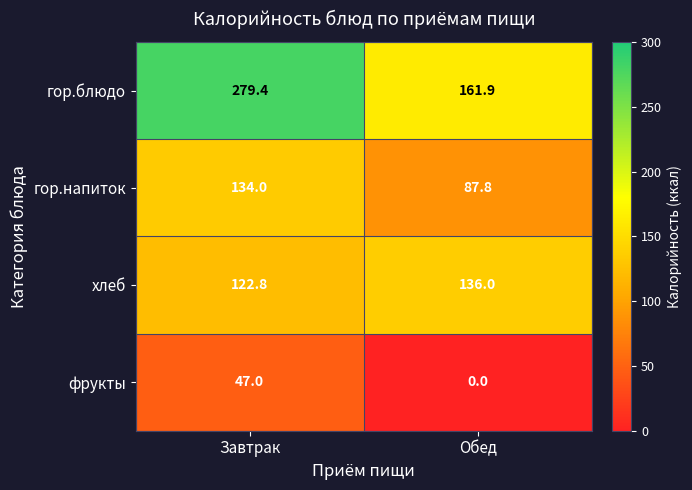

Which category has the lowest value across all series?

Обед